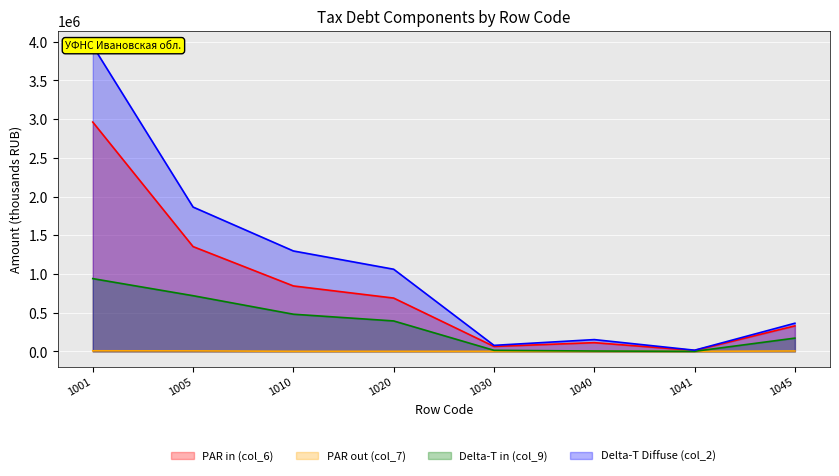

The value of Delta-T in (col_9) at 1001 is 939470. True or false?

True